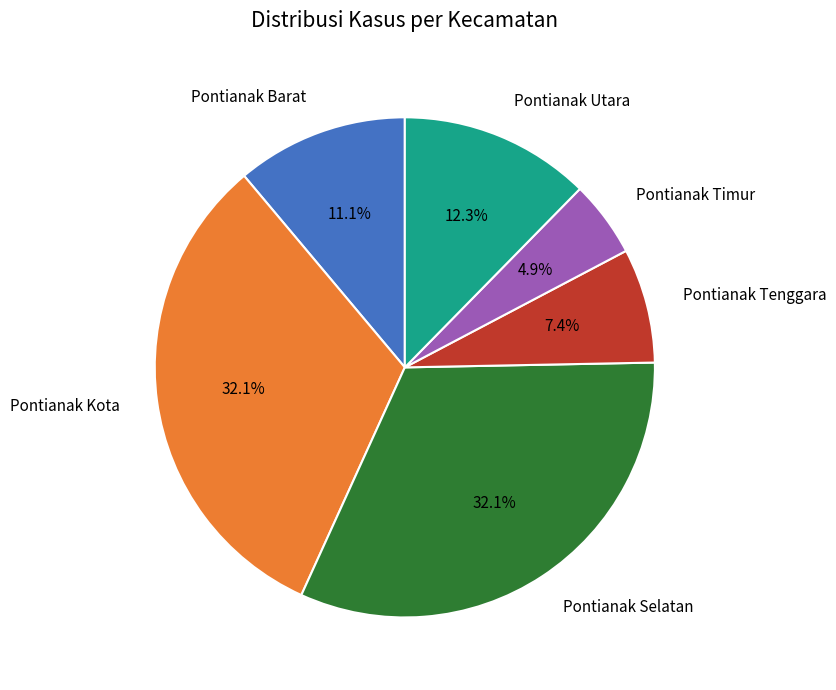

Which category has the smallest portion of the pie?

Pontianak Timur